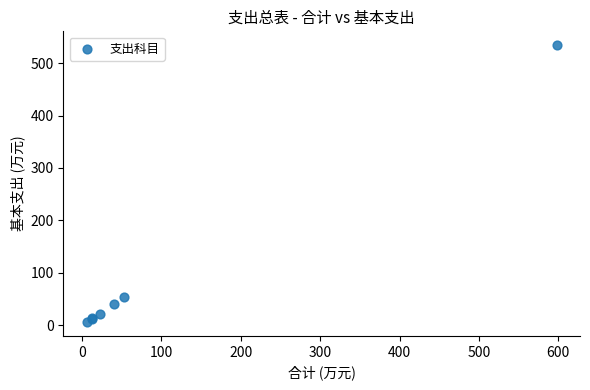

What Y value in the scatter plot is closest to 270?

53.1